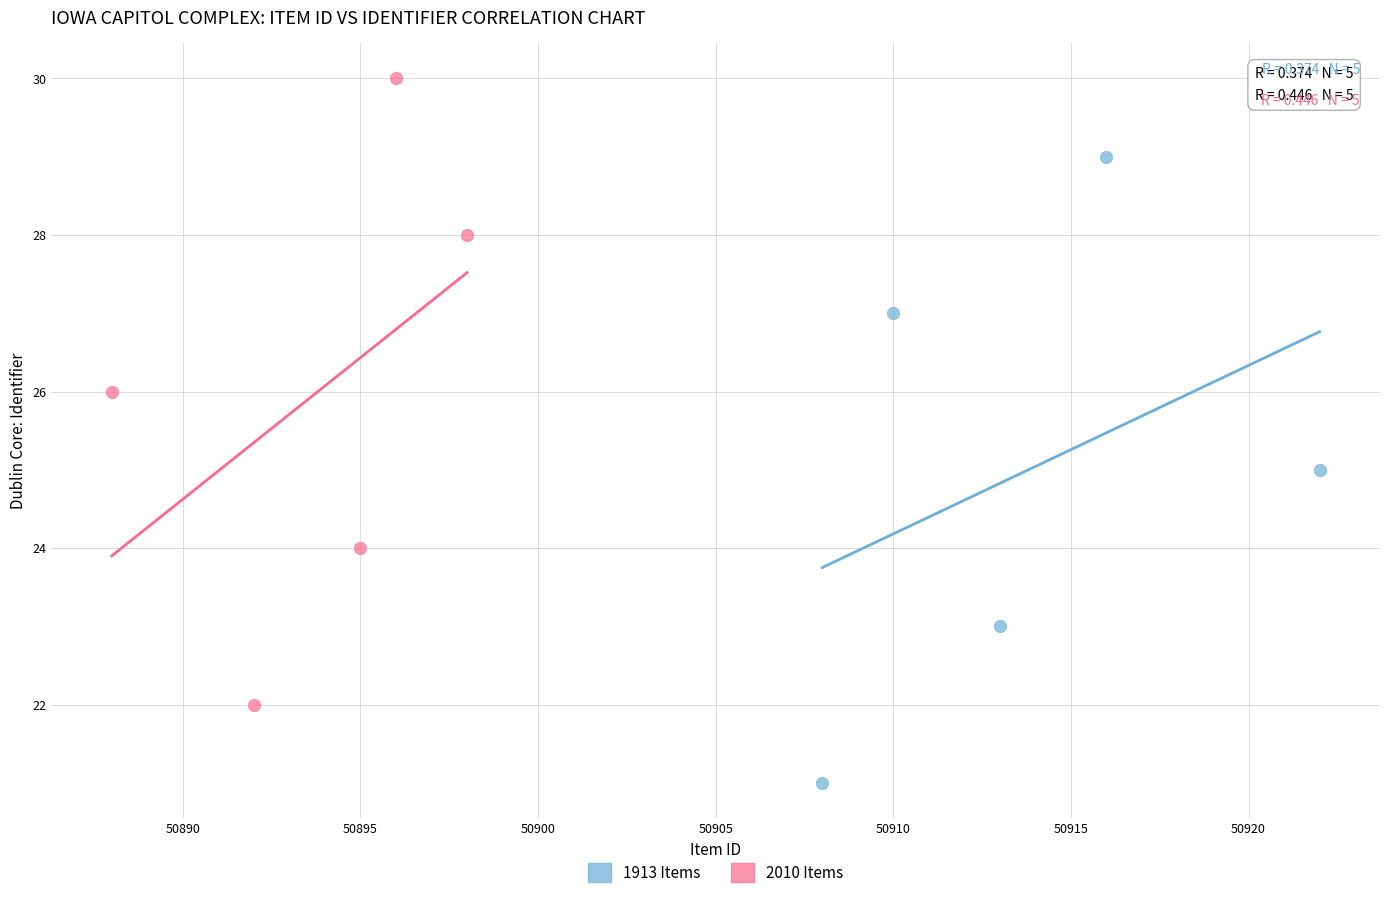

Which series reaches the minimum Y coordinate?

1913 Items